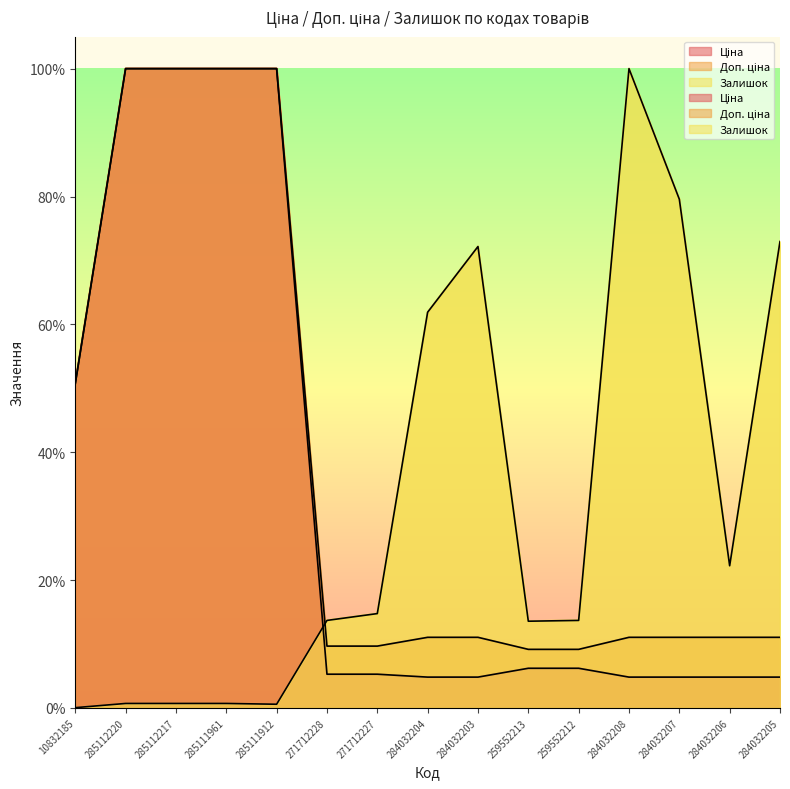

Which series ends up on top after the final intersection of Ціна and Залишок?

Залишок